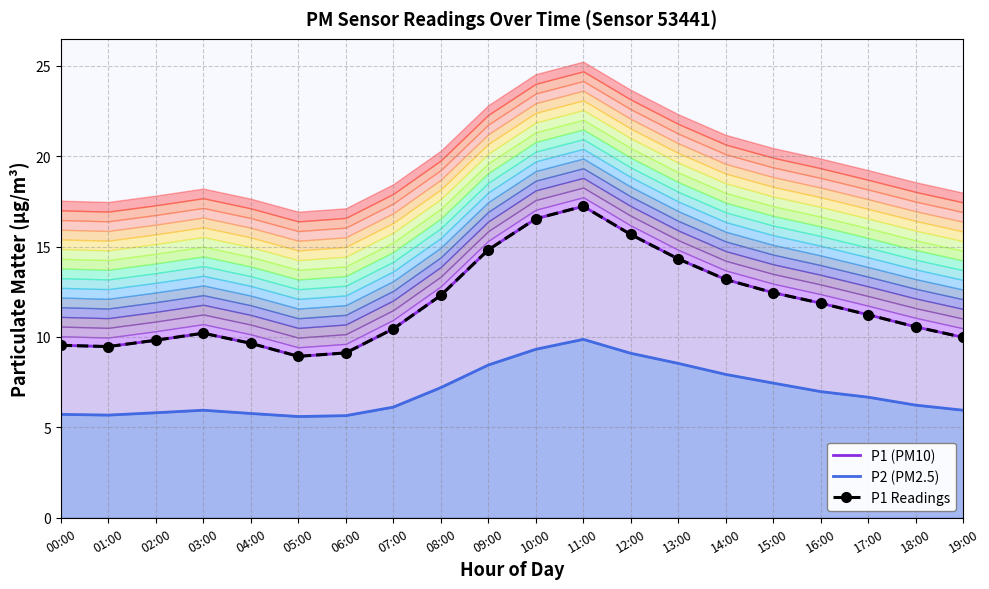

How many series are shown in this chart?

3